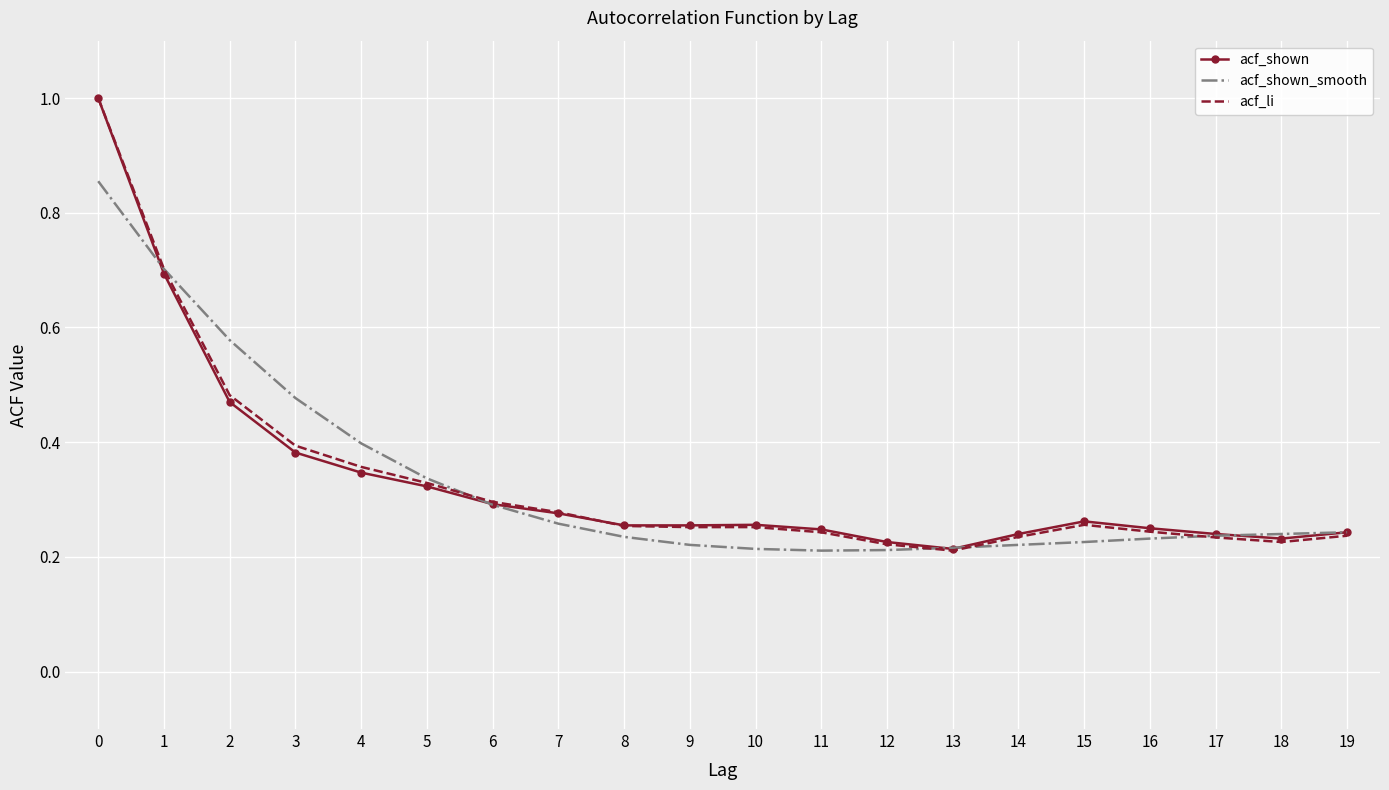

Is the value of acf_shown at 15 greater than the value of acf_li at 0?

No